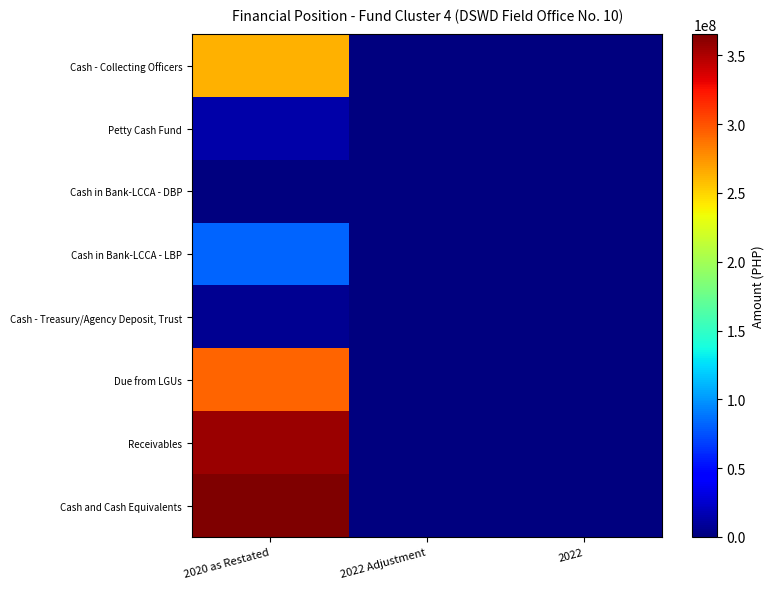

What is the maximum value shown in the chart?

365210102.0